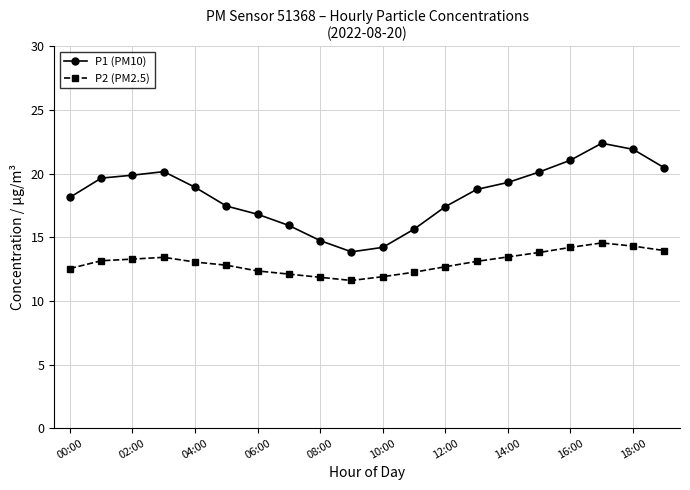

Which series has the widest spread of values?

P1 (PM10)